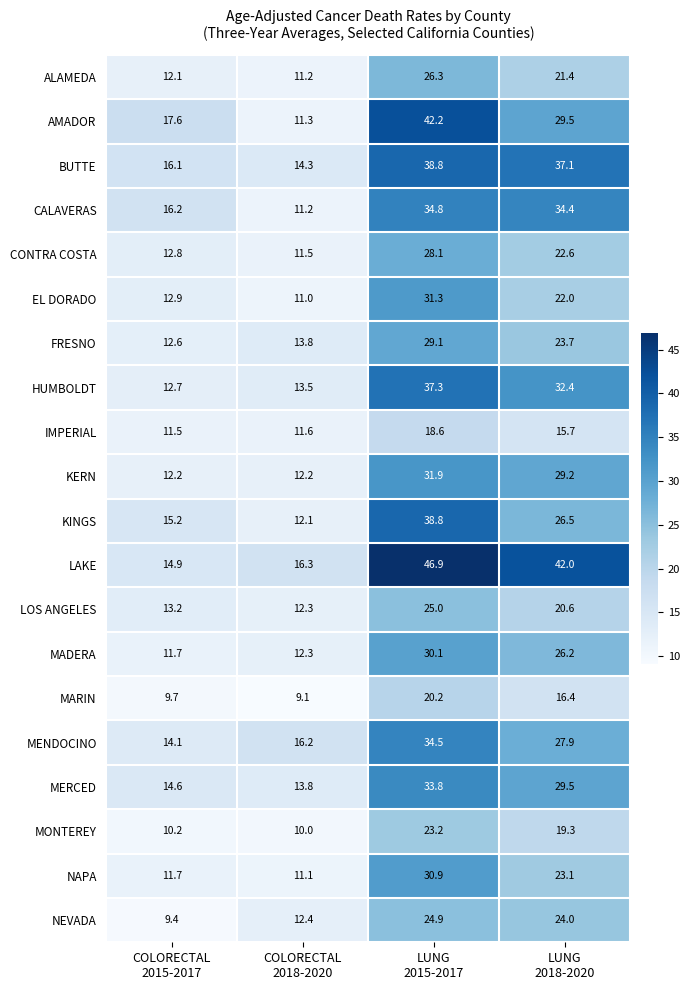

What is the difference between the maximum and minimum values in the AMADOR series?

30.9